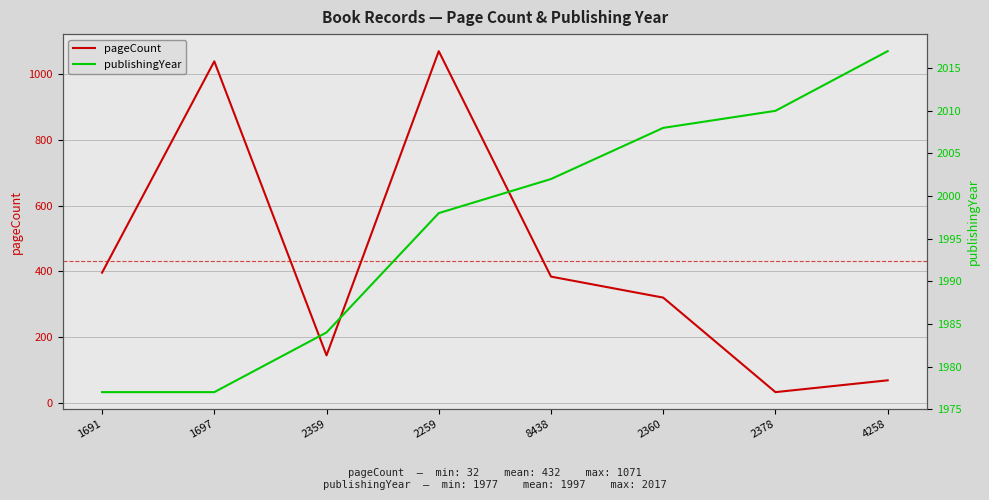

Reading left to right, extract all data points from this chart.

pageCount: 396	1040	144	1071	384	320	32	68
publishingYear: 1977	1977	1984	1998	2002	2008	2010	2017